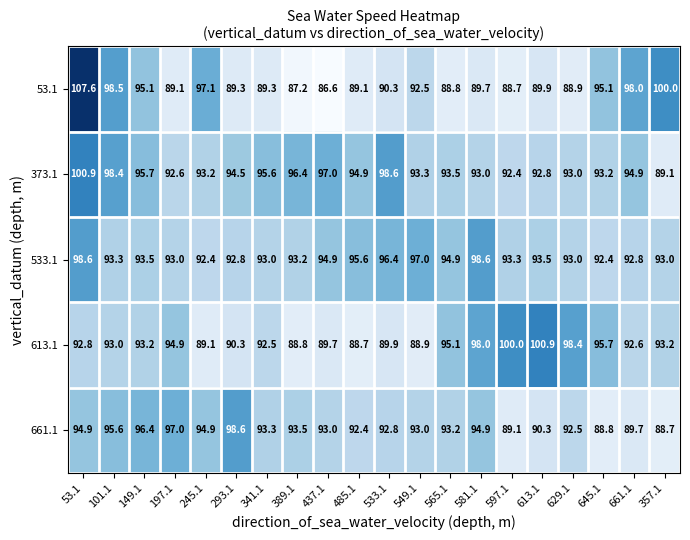

At 389.1, list the series in order from largest to smallest.

373.1, 661.1, 533.1, 613.1, 53.1